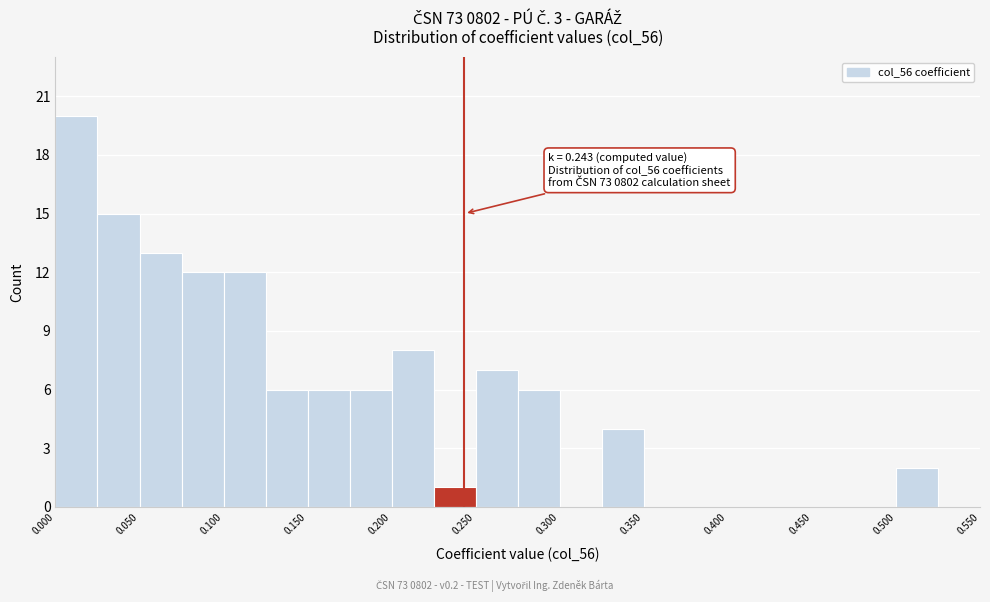

Over which range of the x-axis is the bar tallest?

0.000 to 0.025